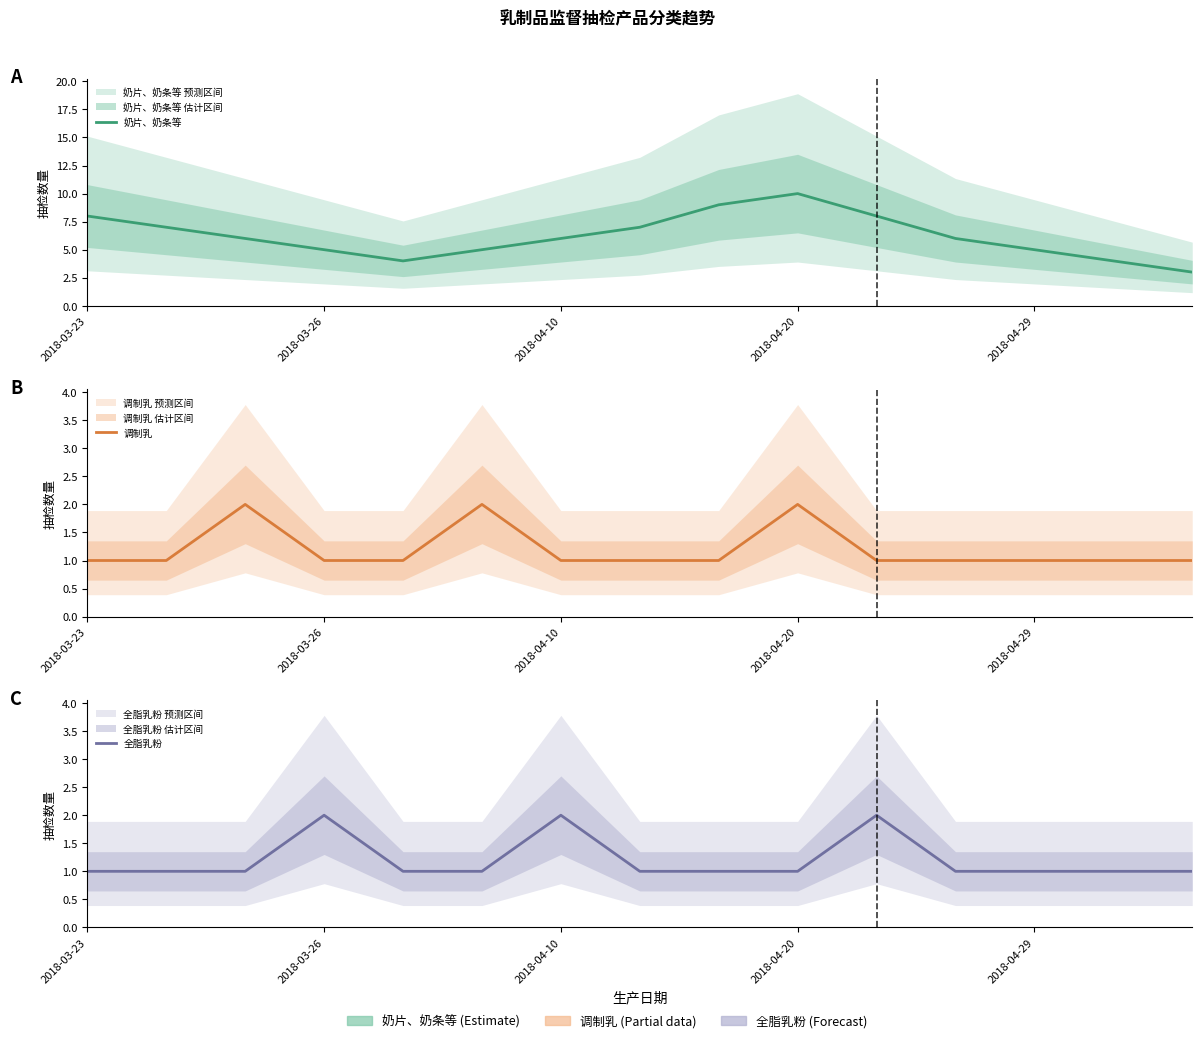

What are all the series names shown in the legend?

奶片、奶条等, 调制乳, 全脂乳粉